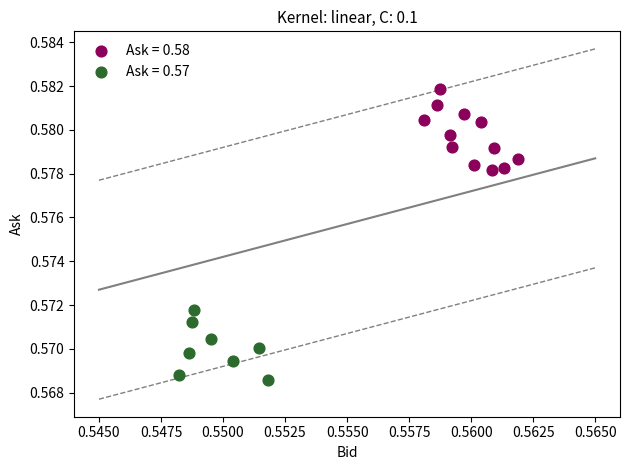

Which series contains the highest Y value?

Ask = 0.58